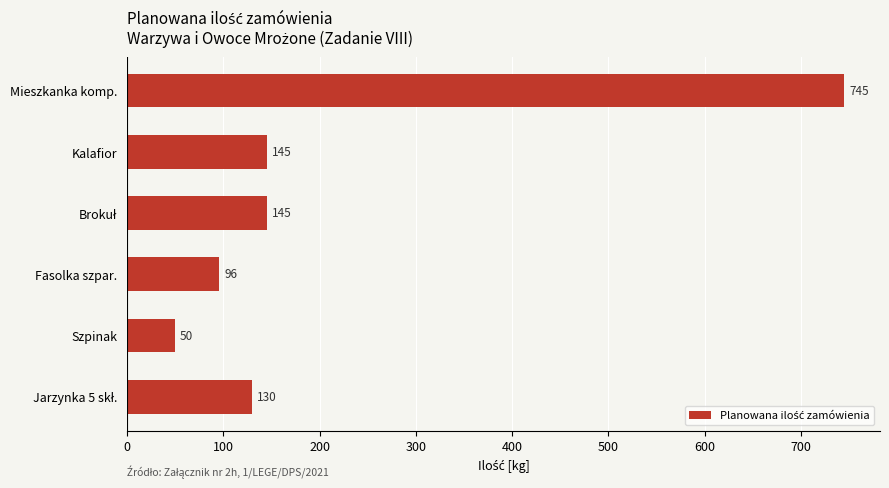

Does the chart contain stacked bars?

No